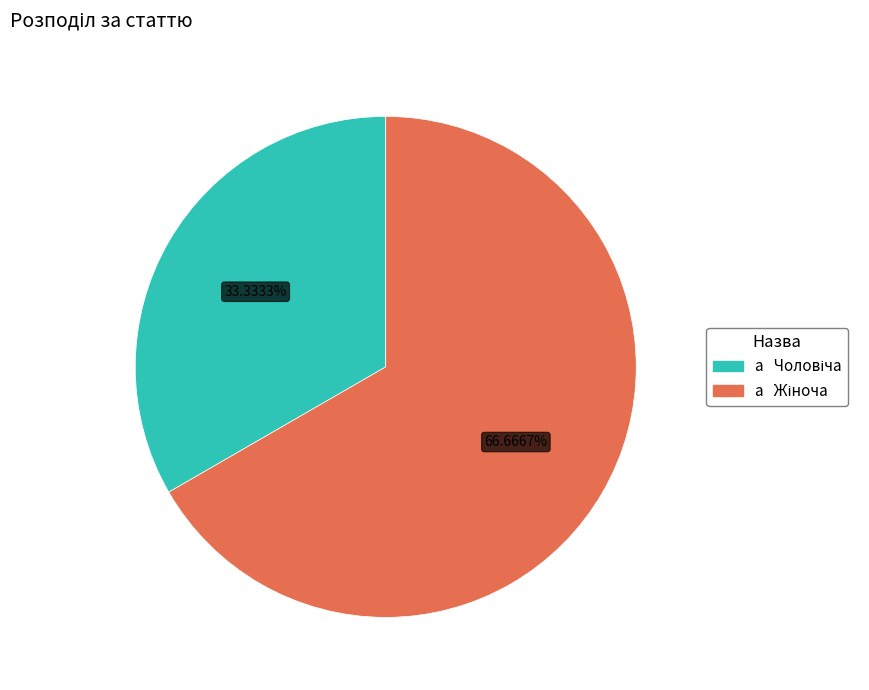

Is there a majority slice in this chart?

Yes